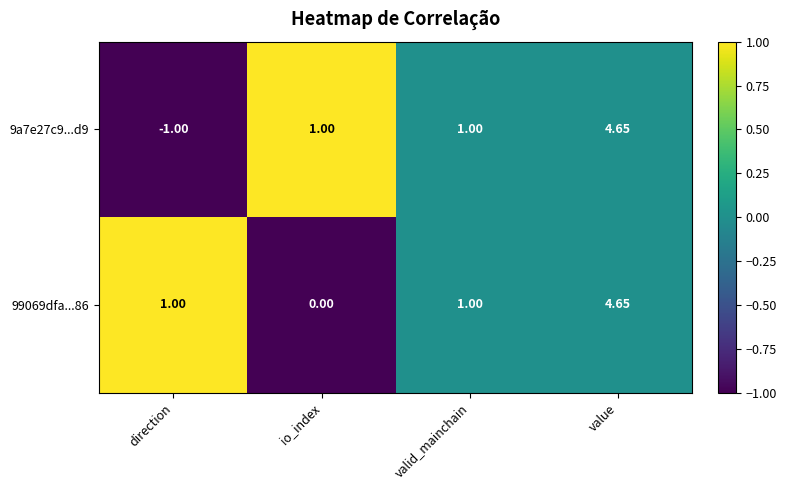

Which category has the highest value in the 9a7e27c9...d9 series?

value